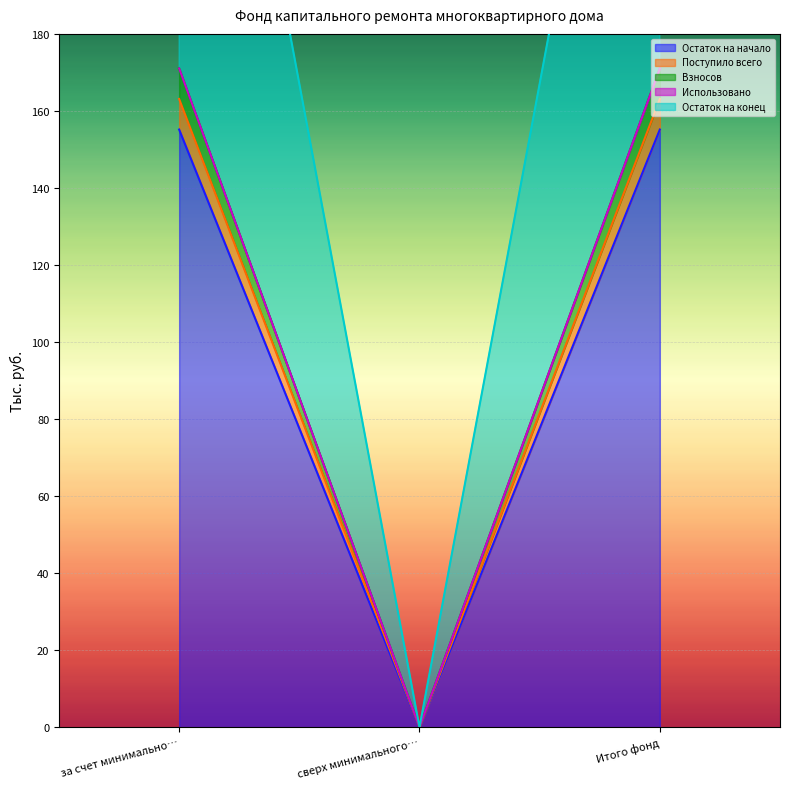

At which category does the chart reach its peak across all series?

за счет минимально…